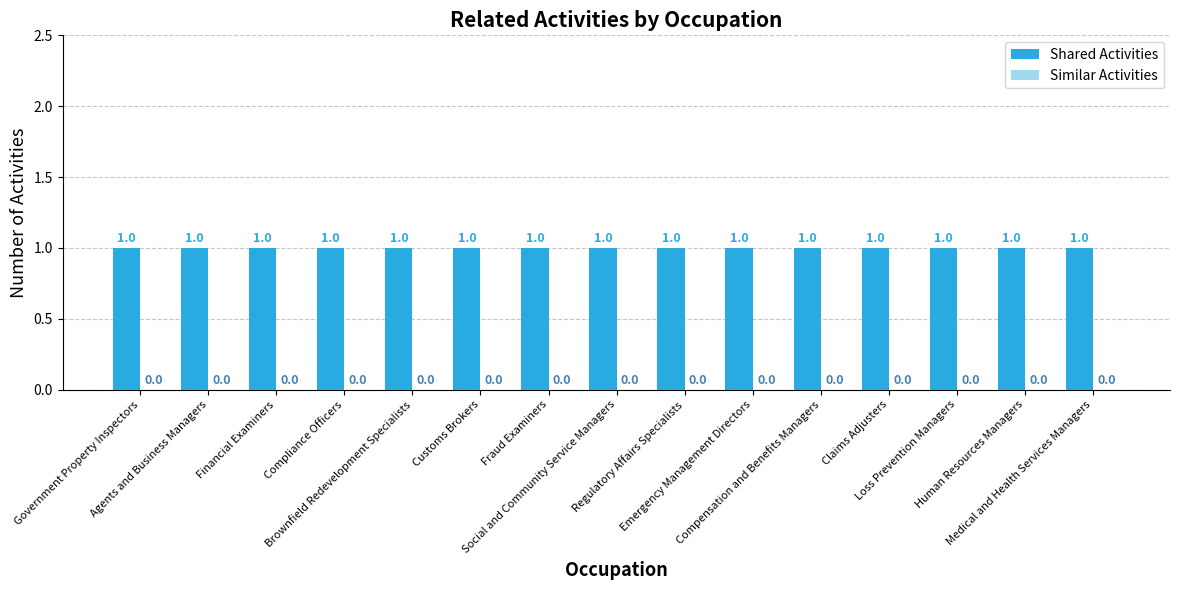

What is the spread (max minus min) of values at Compliance Officers?

1